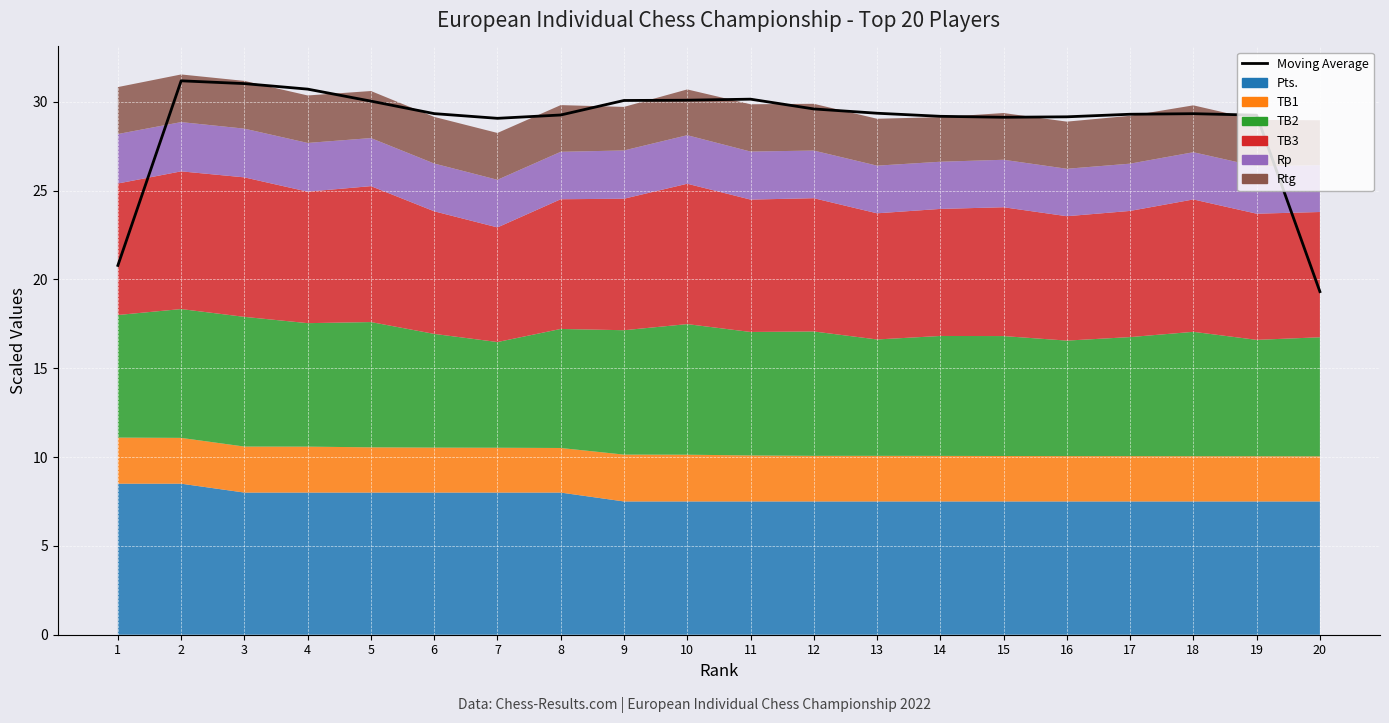

What is the ratio of the value at 9 to the value at 13?

1.0